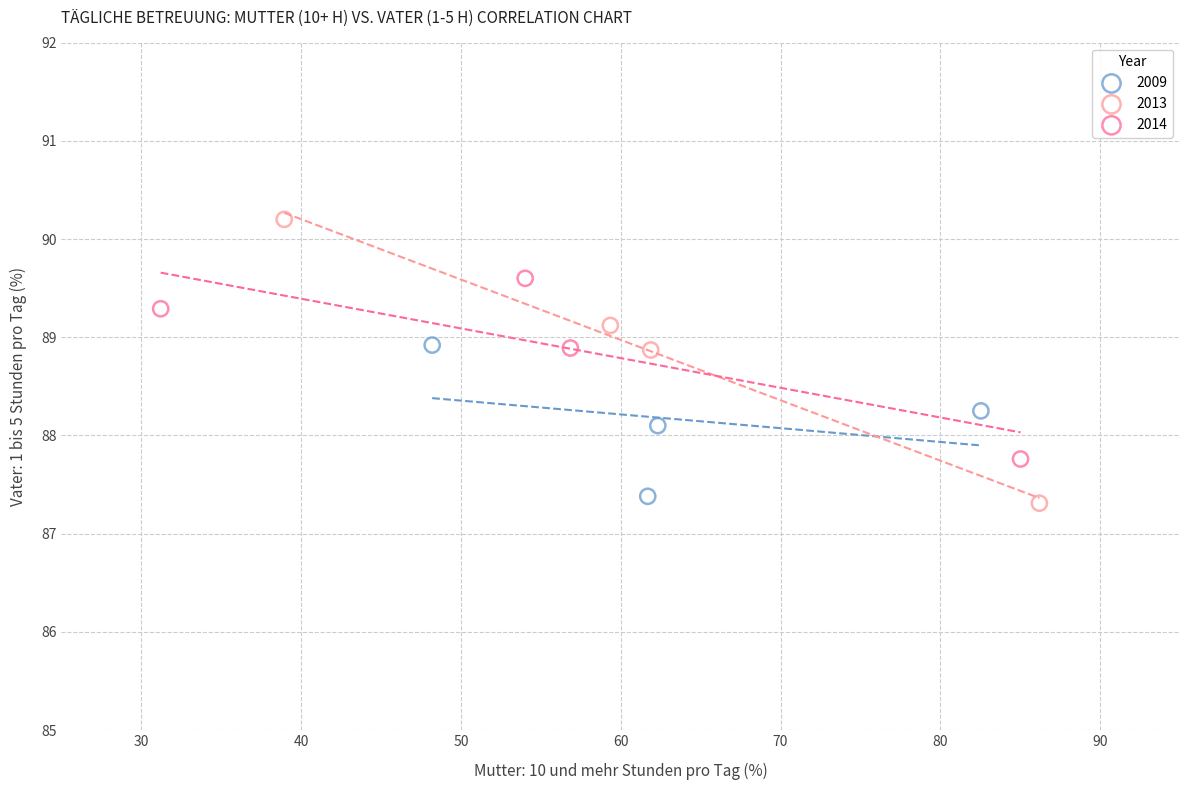

Which series reaches the minimum Y coordinate?

2013